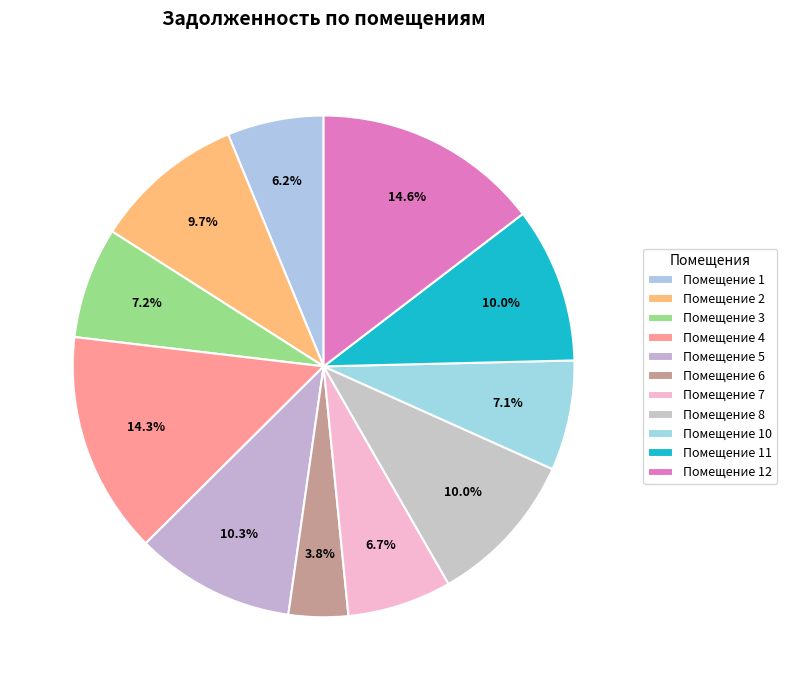

How many segments does this pie chart have?

11